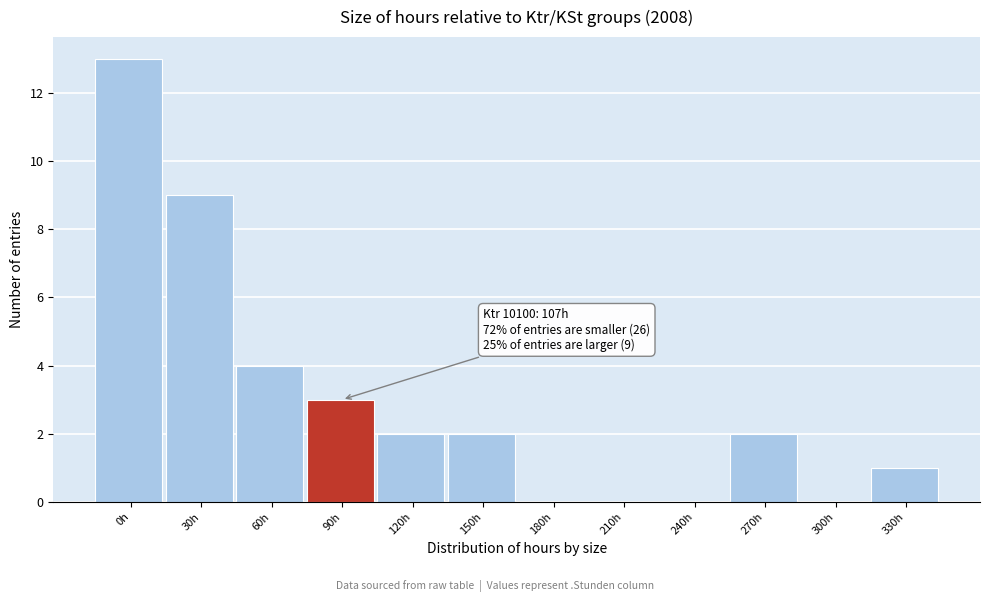

Reading left to right, transcribe all the data shown in this chart.

0h=13	30h=9	60h=4	90h=3	120h=2	150h=2	180h=0	210h=0	240h=0	270h=2	300h=0	330h=1